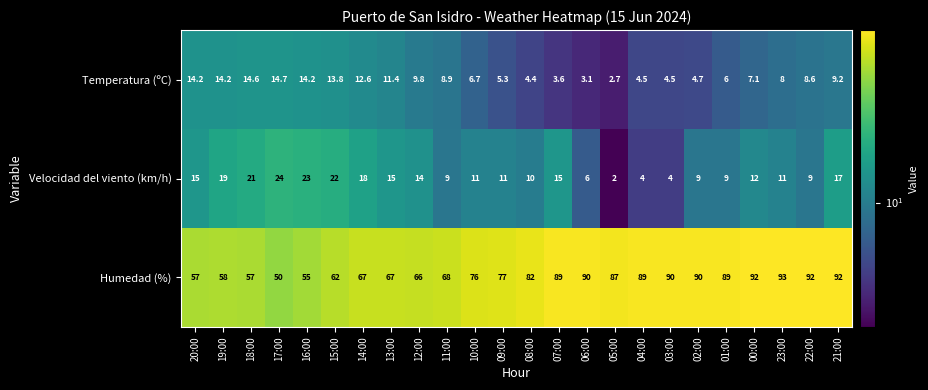

True or false: Temperatura (ºC) has a value of 13.8 at 15:00.

True